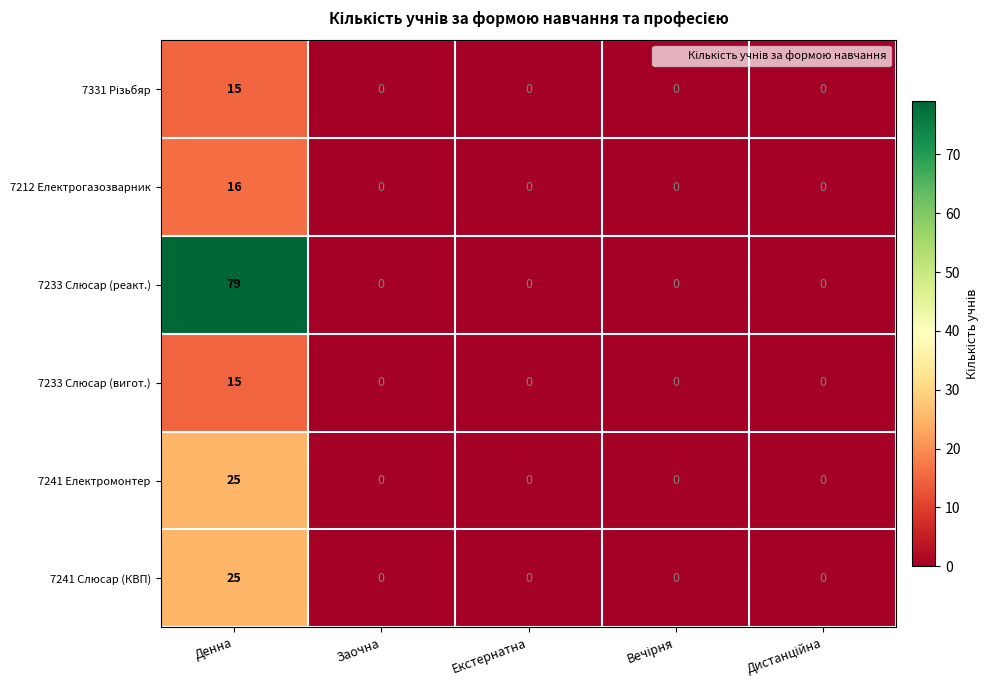

Which series has the largest range (max minus min)?

7233 Слюсар (реакт.)